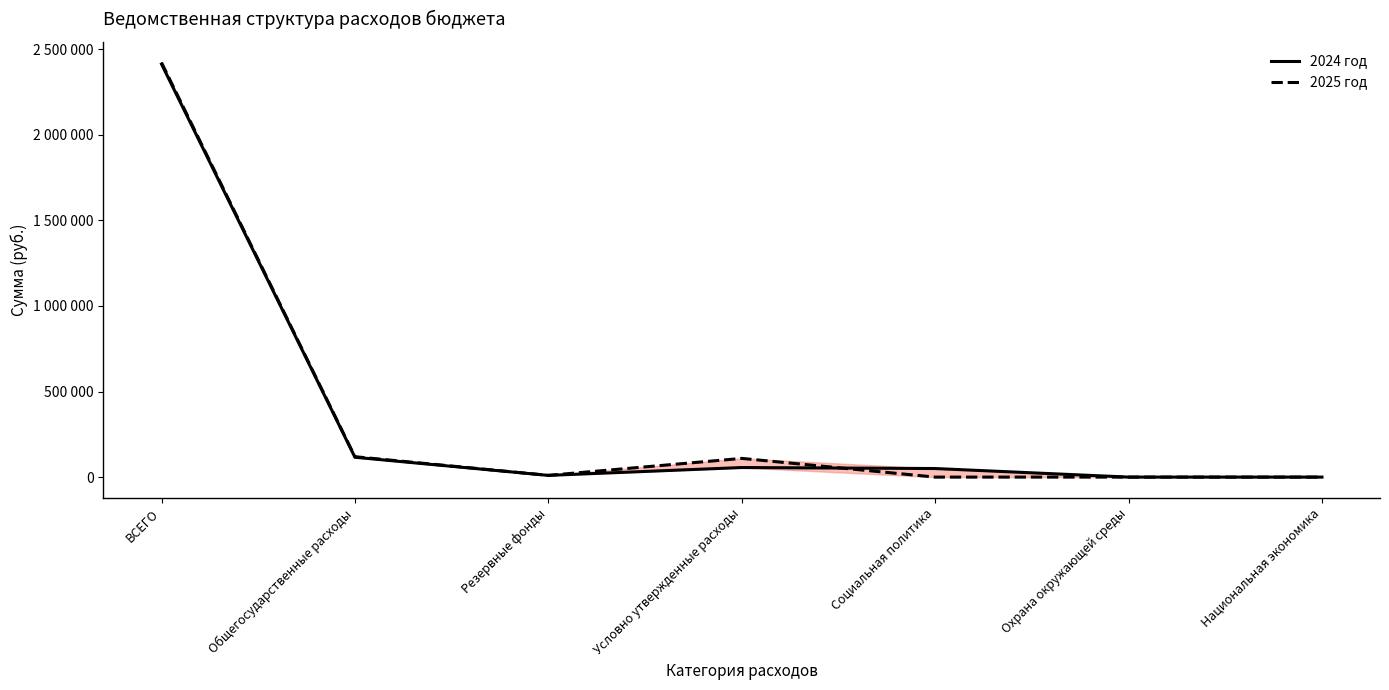

Rank the categories by 2024 год value from highest to lowest.

ВСЕГО, Общегосударственные расходы, Условно утвержденные расходы, Социальная политика, Резервные фонды, Охрана окружающей среды, Национальная экономика